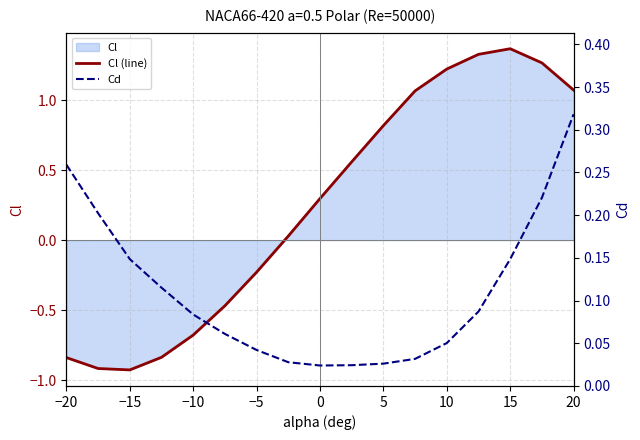

Reading left to right, transcribe all the data shown in this chart.

Cl (line): -0.8	-0.9	-0.9	-0.8	-0.7	-0.5	-0.2	0.0	0.3	0.6	0.8	1.1	1.2	1.3	1.4	1.3	1.1
Cd: 0.3	0.2	0.1	0.1	0.1	0.1	0.0	0.0	0.0	0.0	0.0	0.0	0.1	0.1	0.1	0.2	0.3